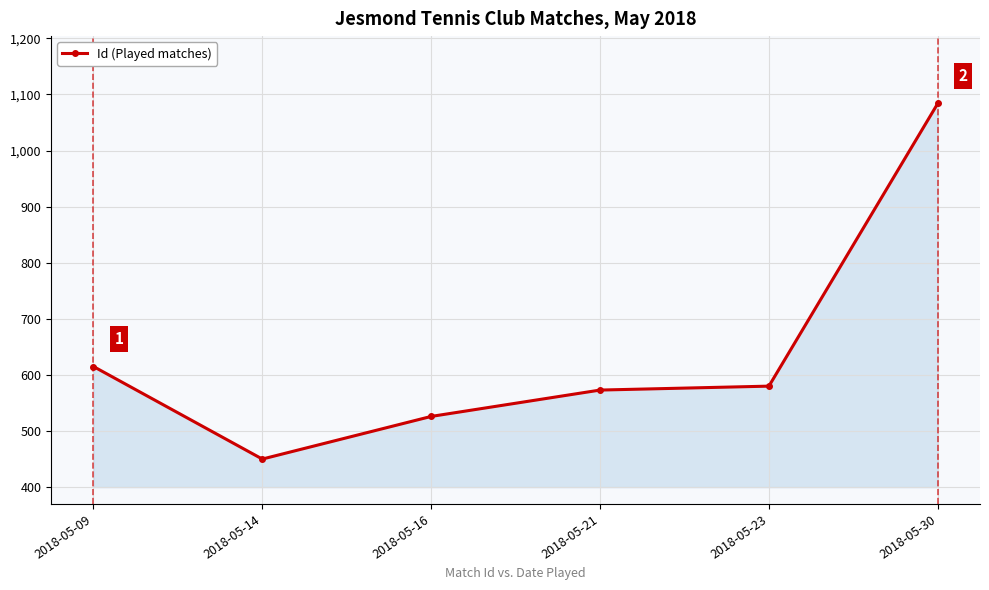

Rank the categories by value from lowest to highest.

2018-05-14, 2018-05-16, 2018-05-21, 2018-05-23, 2018-05-09, 2018-05-30